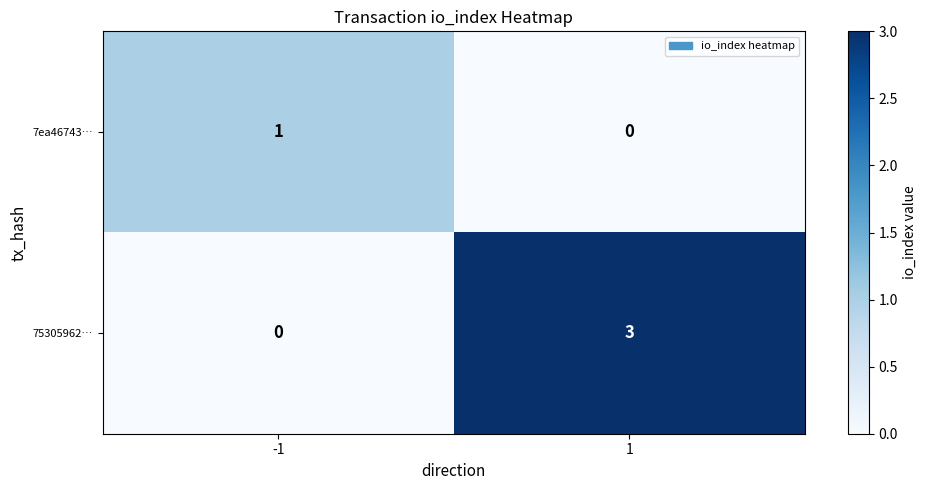

Reading left to right, extract all data points from this chart.

7ea46743…: -1=1	1=0
75305962…: -1=0	1=3